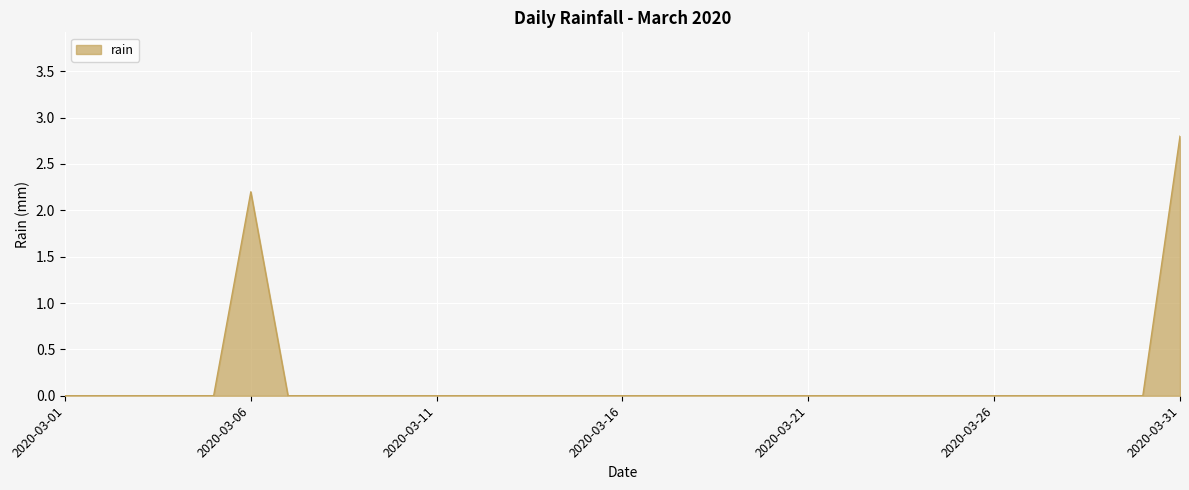

What is the difference between the maximum and minimum values?

2.8